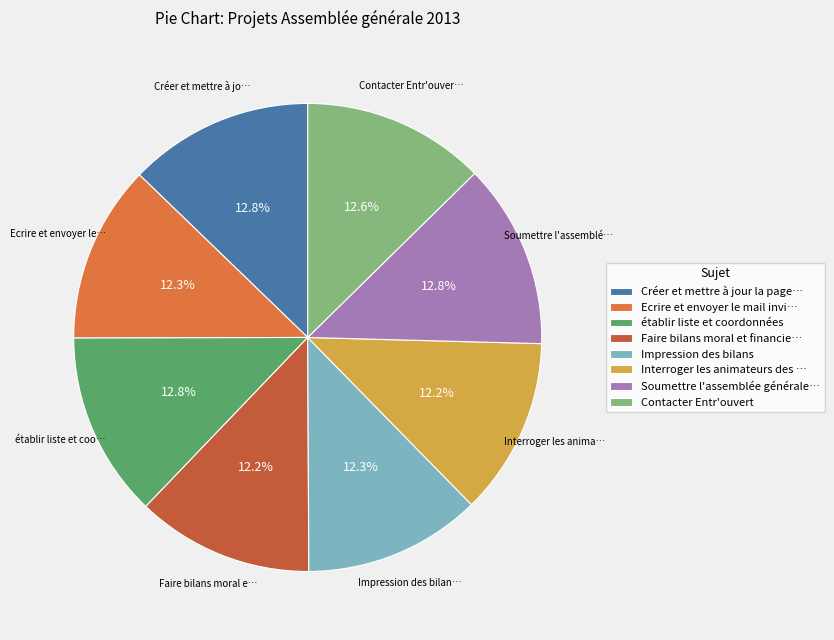

How many slices are in this pie chart?

8